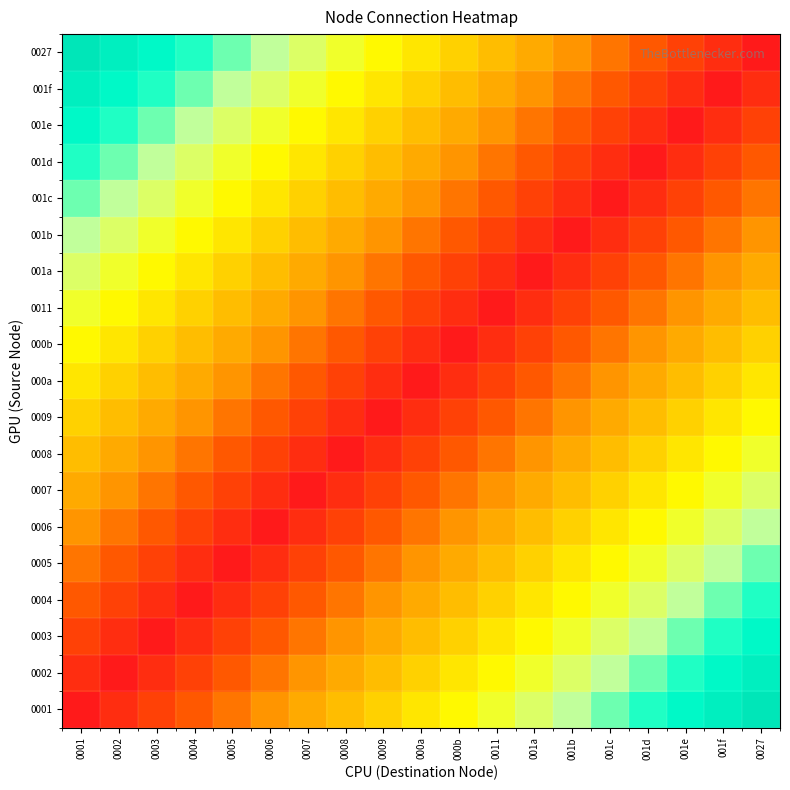

At how many categories does at least one series exceed 15?

6